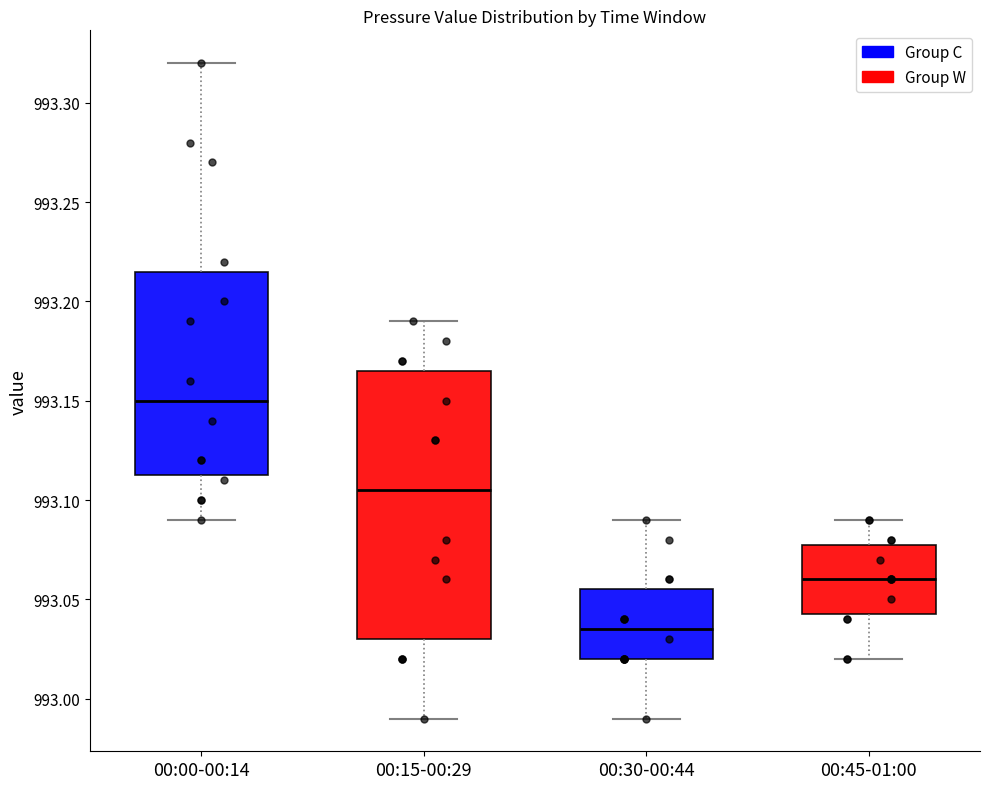

Reading left to right, read every box against the y-axis: the position of its median line, the range the box covers, and the ends of its whiskers. The values are not printed on the chart, so give them approximately, as read against the axis.

00:00-00:14: median 993.150, box 993.115 to 993.215, whiskers 993.090 to 993.320
00:15-00:29: median 993.105, box 993.030 to 993.165, whiskers 992.990 to 993.190
00:30-00:44: median 993.035, box 993.020 to 993.055, whiskers 992.990 to 993.090
00:45-01:00: median 993.060, box 993.045 to 993.080, whiskers 993.020 to 993.090